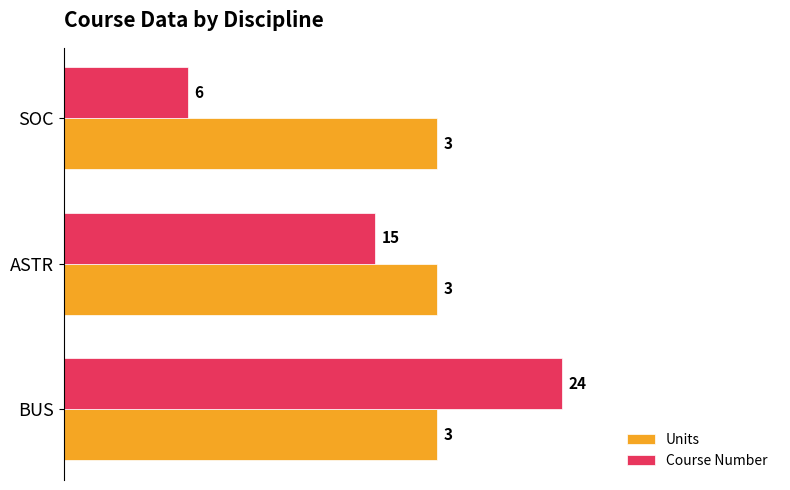

What are all the series names shown in the legend?

Units, Course Number